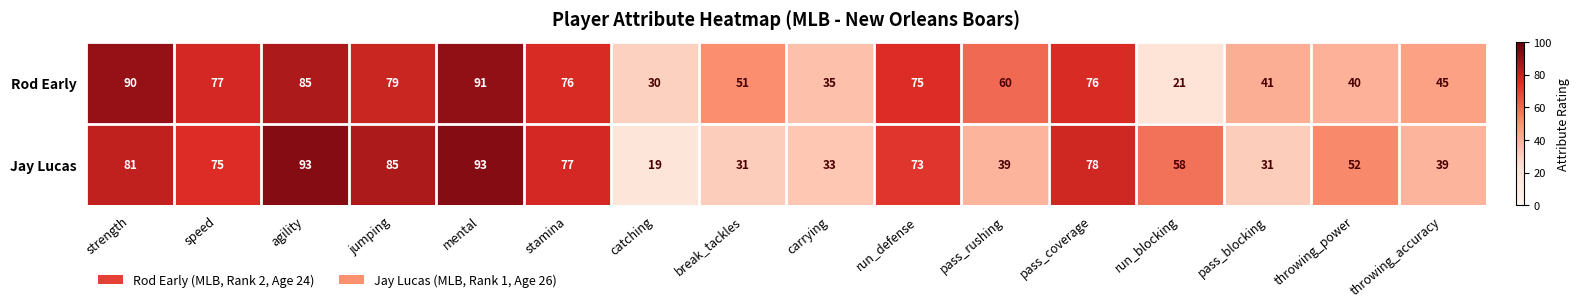

Which series has the largest range (max minus min)?

Jay Lucas